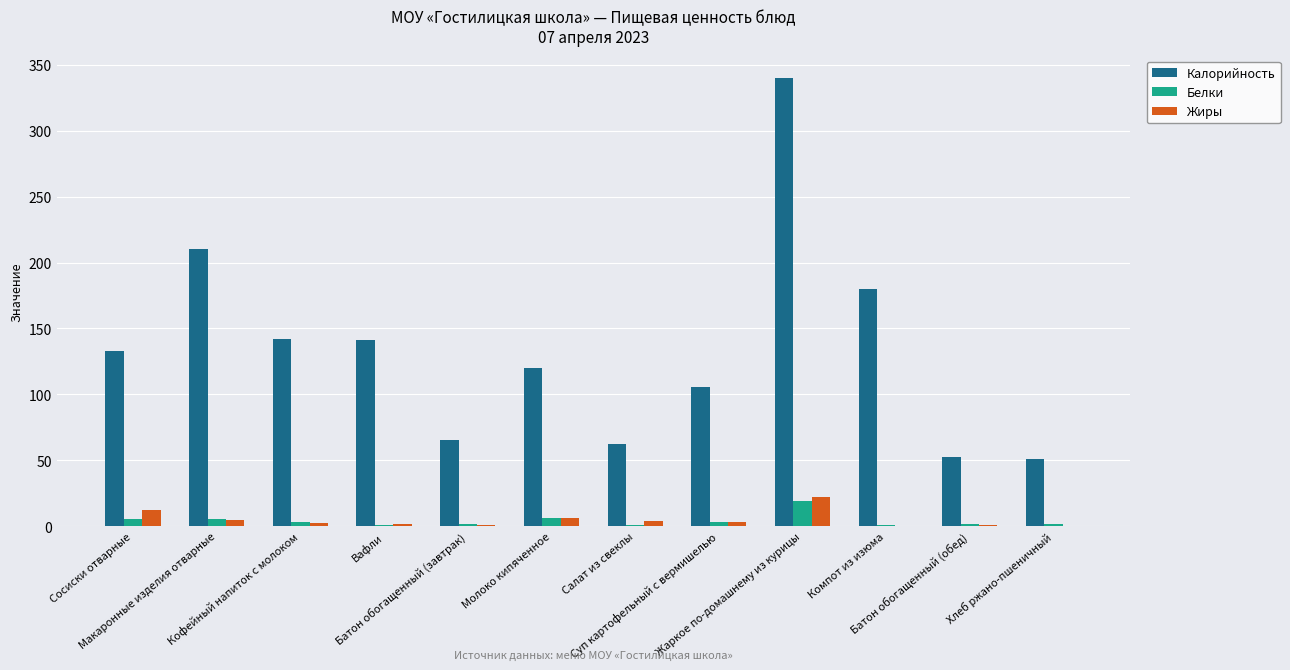

How many groups of bars are there?

12